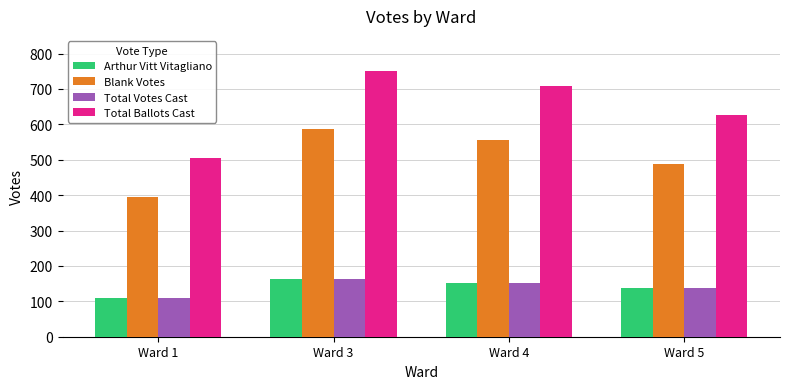

True or false: Arthur Vitt Vitagliano has a value of 208 at Ward 4.

False